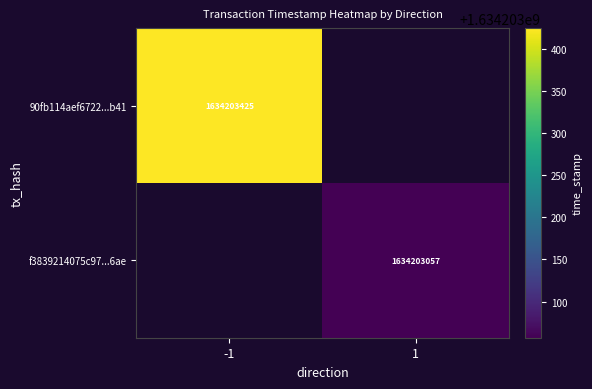

The value of f3839214075c9713deca729cd65f3f4f94266ae at time_stamp is 2454393309. True or false?

False